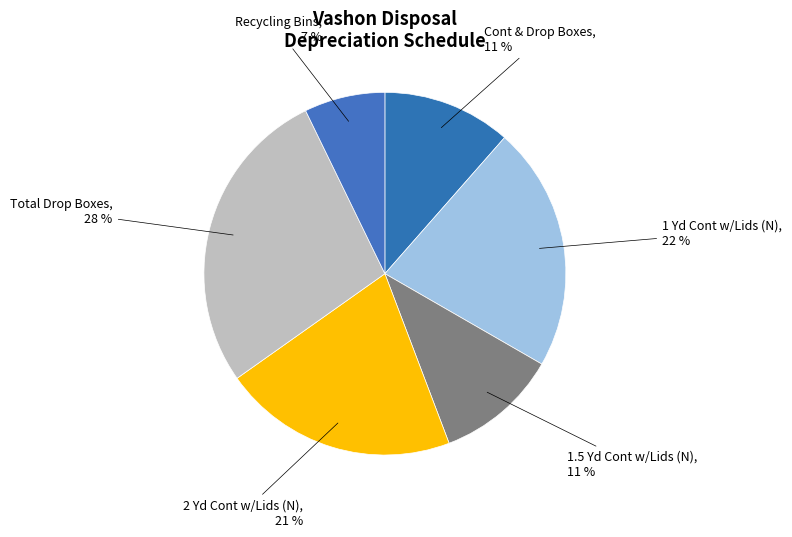

Rank the categories by value from lowest to highest.

Recycling Bins, 1.5 Yd Cont w/Lids (N), Cont & Drop Boxes, 2 Yd Cont w/Lids (N), 1 Yd Cont w/Lids (N), Total Drop Boxes